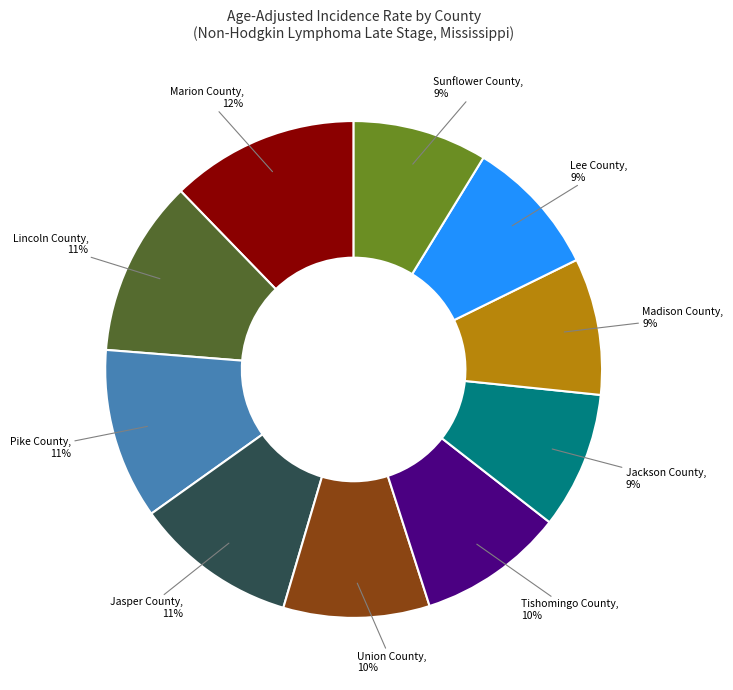

Is there any slice that represents more than half of the pie?

No